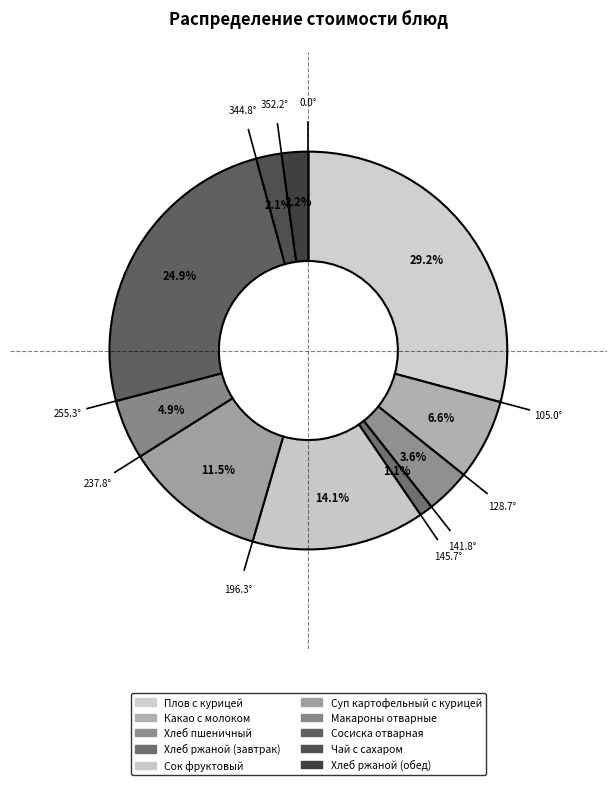

To the nearest percent, what percentage of the pie is Хлеб ржаной (завтрак)?

1%